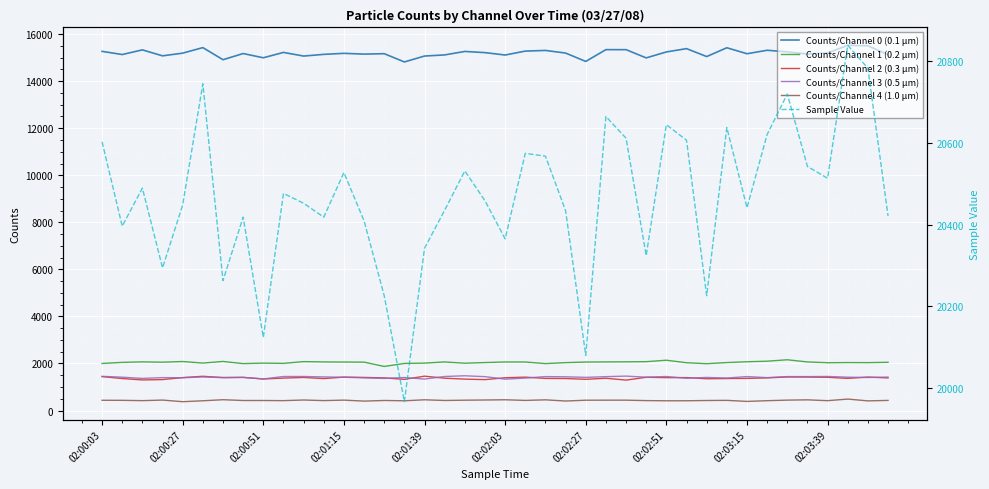

True or false: Counts/Channel 2 (0.3 μm) and Counts/Channel 0 (0.1 μm) intersect in this chart.

False